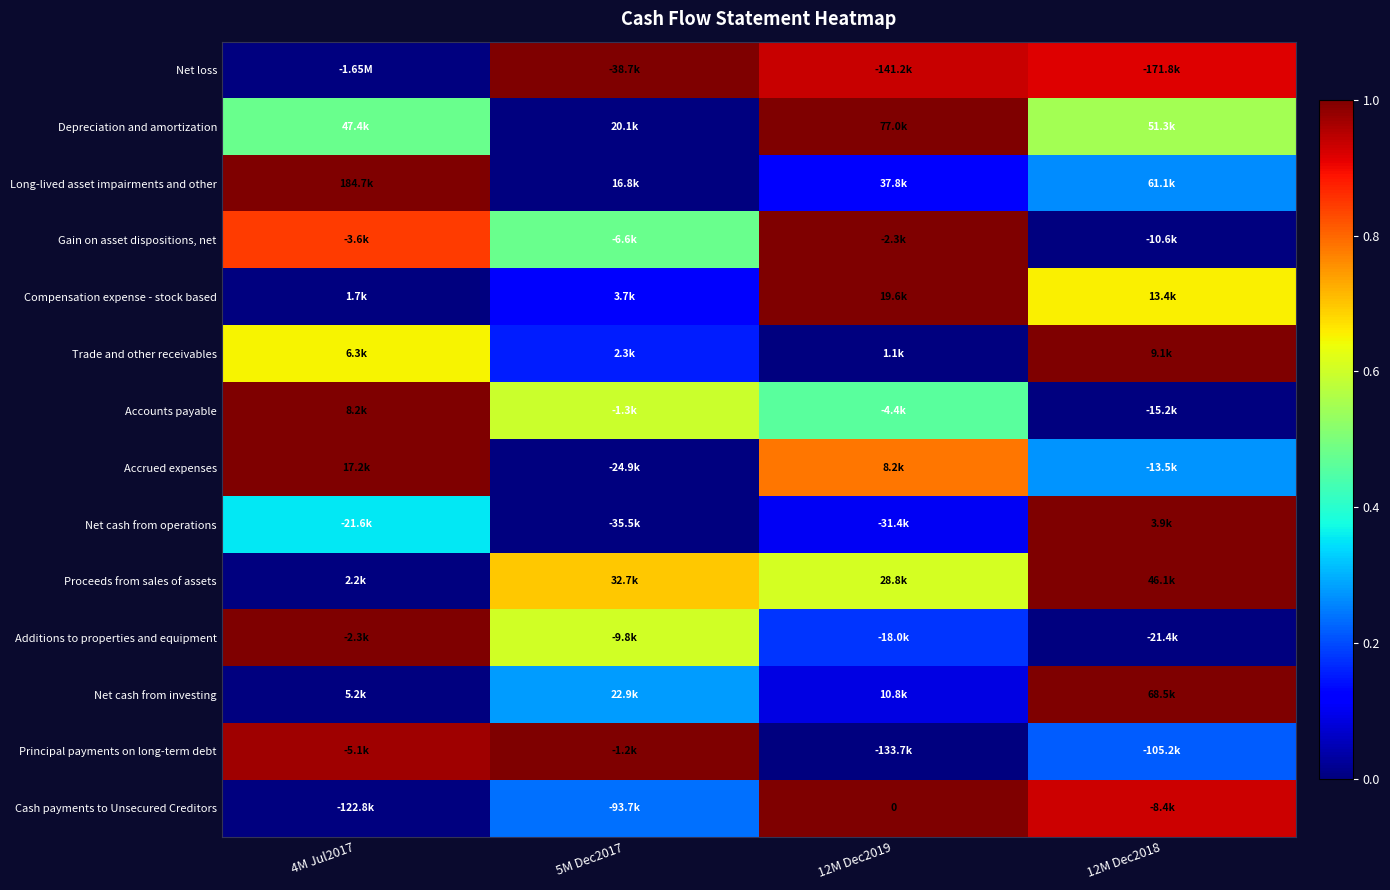

Count the Accounts payable values in the range 0 to 1.

4